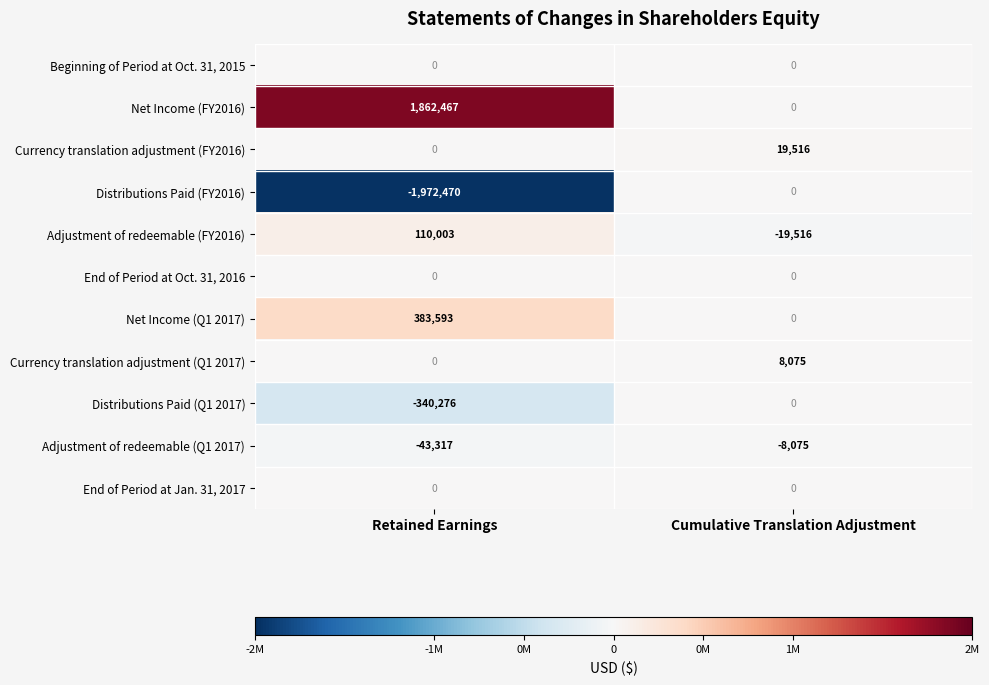

Reading right to left, list all the values displayed in this chart.

Beginning of Period at Oct. 31, 2015: Cumulative Translation Adjustment=0	Retained Earnings=0
Net Income (FY2016): Cumulative Translation Adjustment=0	Retained Earnings=1862467
Currency translation adjustment (FY2016): Cumulative Translation Adjustment=19516	Retained Earnings=0
Distributions Paid (FY2016): Cumulative Translation Adjustment=0	Retained Earnings=-1972470
Adjustment of redeemable (FY2016): Cumulative Translation Adjustment=-19516	Retained Earnings=110003
End of Period at Oct. 31, 2016: Cumulative Translation Adjustment=0	Retained Earnings=0
Net Income (Q1 2017): Cumulative Translation Adjustment=0	Retained Earnings=383593
Currency translation adjustment (Q1 2017): Cumulative Translation Adjustment=8075	Retained Earnings=0
Distributions Paid (Q1 2017): Cumulative Translation Adjustment=0	Retained Earnings=-340276
Adjustment of redeemable (Q1 2017): Cumulative Translation Adjustment=-8075	Retained Earnings=-43317
End of Period at Jan. 31, 2017: Cumulative Translation Adjustment=0	Retained Earnings=0